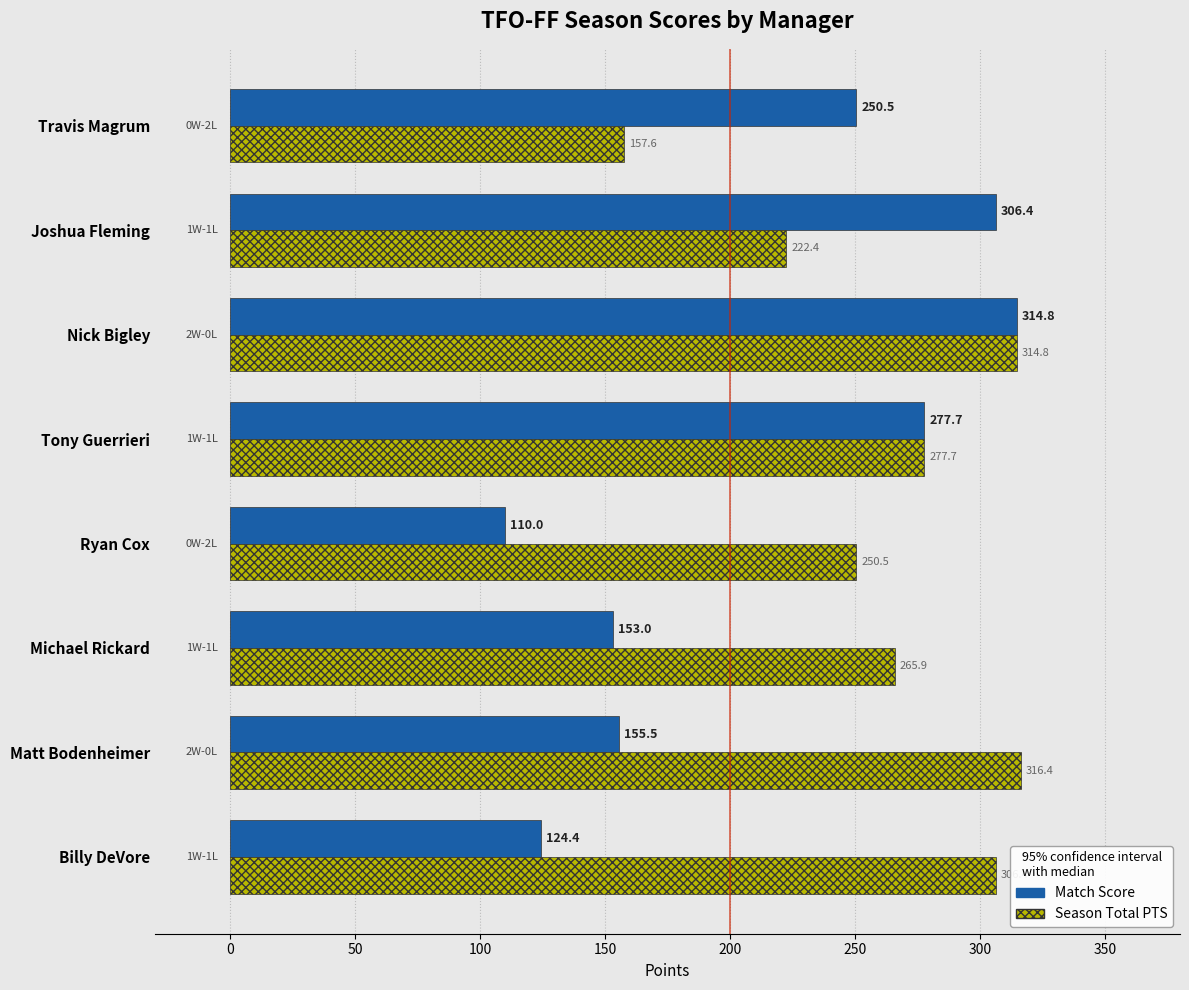

What is the sum of the Match Score values at Billy DeVore and Joshua Fleming?

430.8